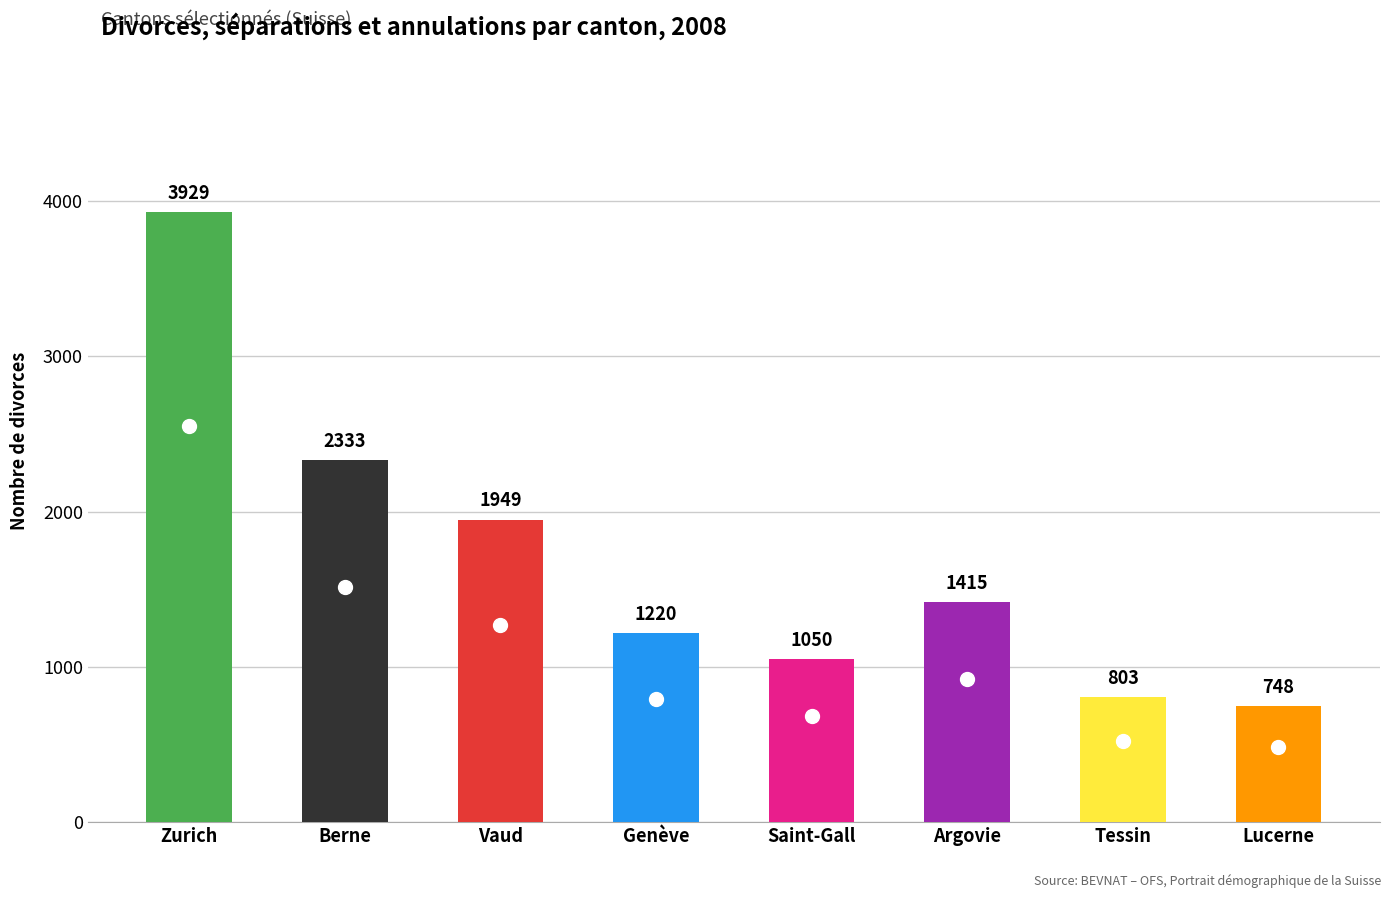

Does the chart contain any negative values?

No